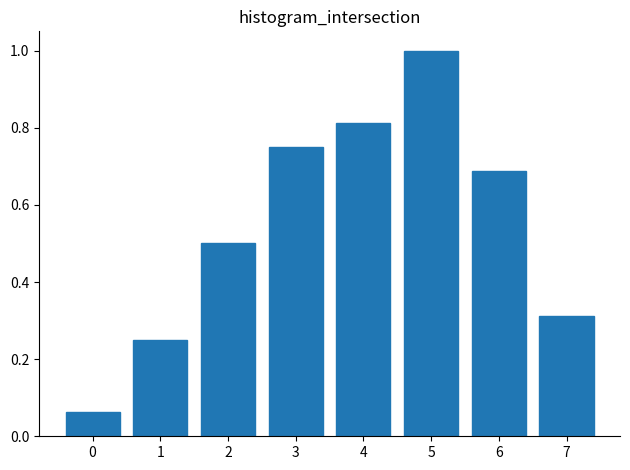

List the labels in order of value, smallest first.

0, 1, 7, 2, 6, 3, 4, 5